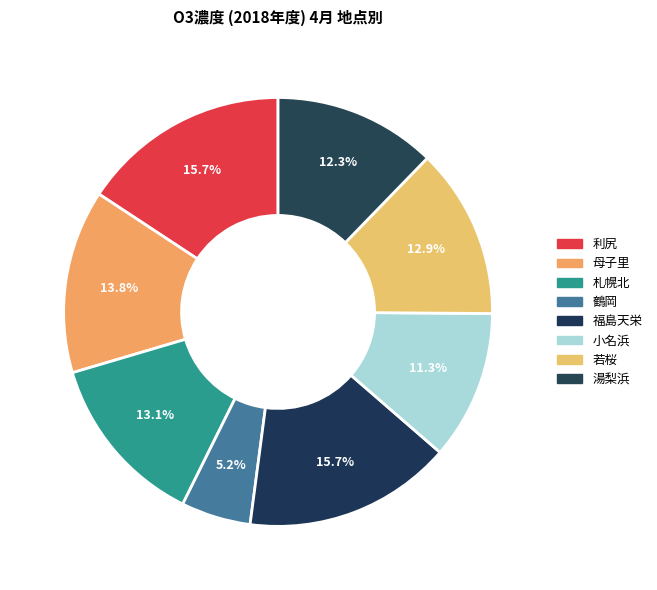

To the nearest percent, what portion does 利尻 represent?

16%